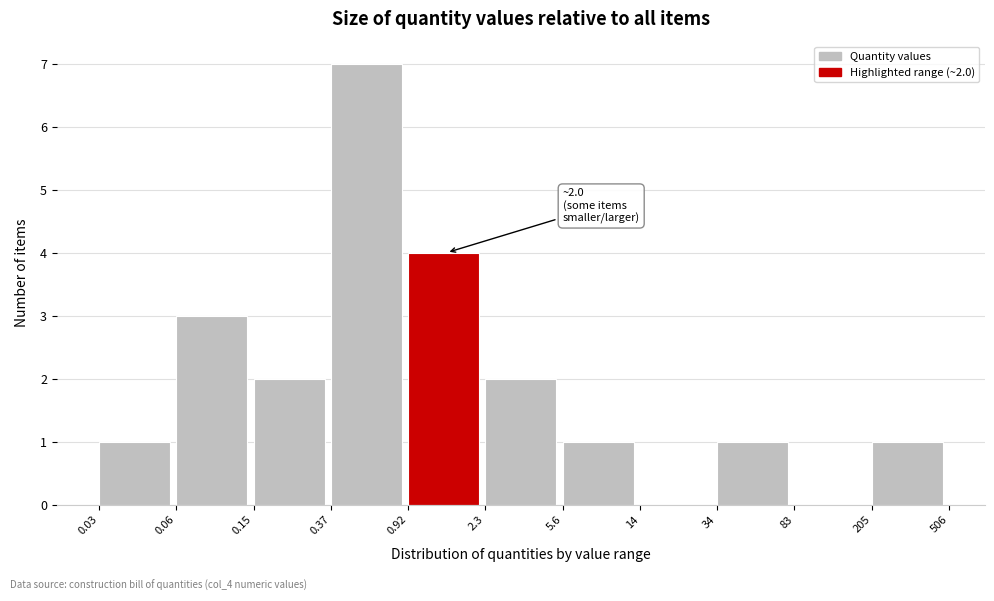

Reading left to right, transcribe all the data shown in this chart.

0.03=1	0.06=3	0.15=2	0.37=7	0.92=4	2.3=2	5.6=1	14=0	34=1	83=0	205=1